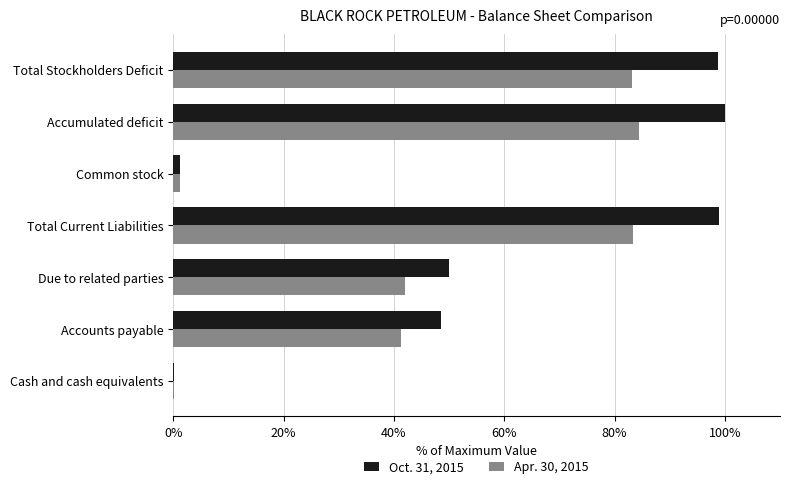

Which series has the largest total across all categories?

Oct. 31, 2015